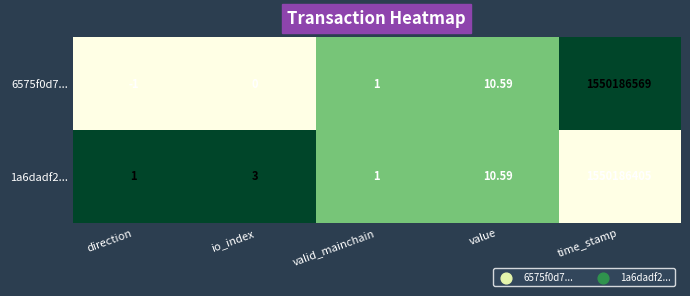

At which category does the chart reach its peak across all series?

time_stamp